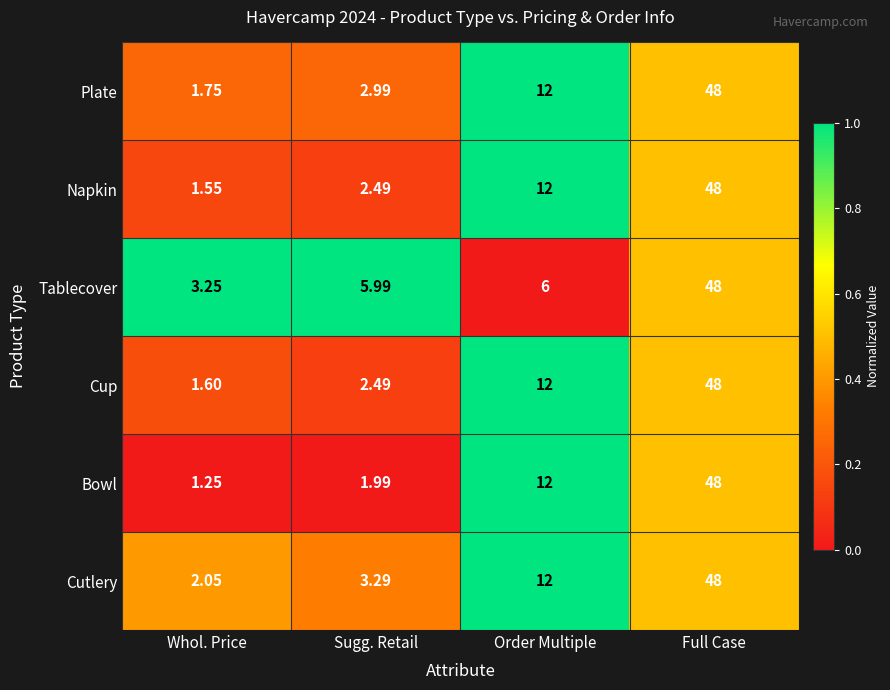

Where is Plate nearest to the value 24?

Order Multiple